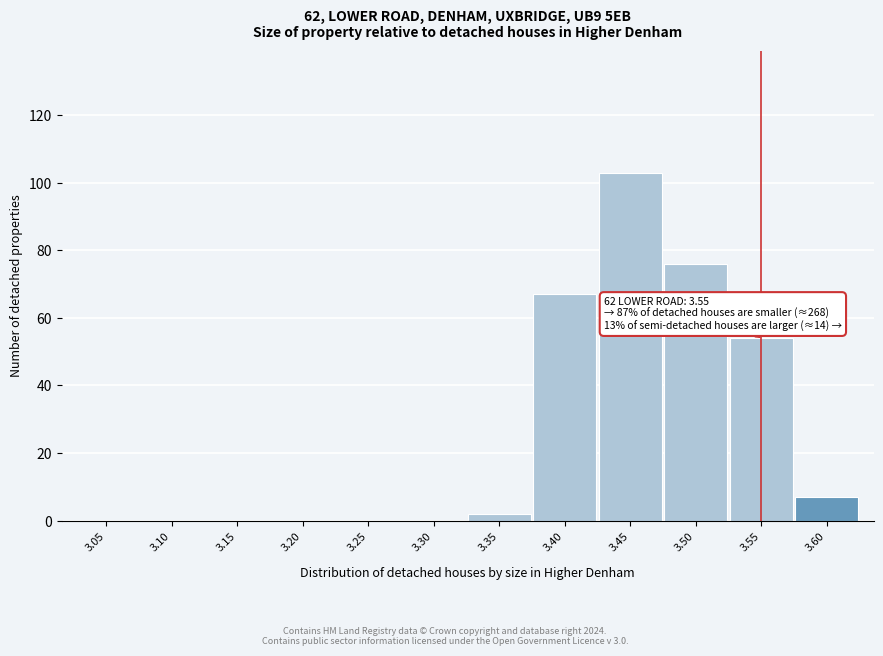

Reading left to right, extract all data points from this chart.

3.05=0	3.10=0	3.15=0	3.20=0	3.25=0	3.30=0	3.35=2	3.40=67	3.45=103	3.50=76	3.55=54	3.60=7